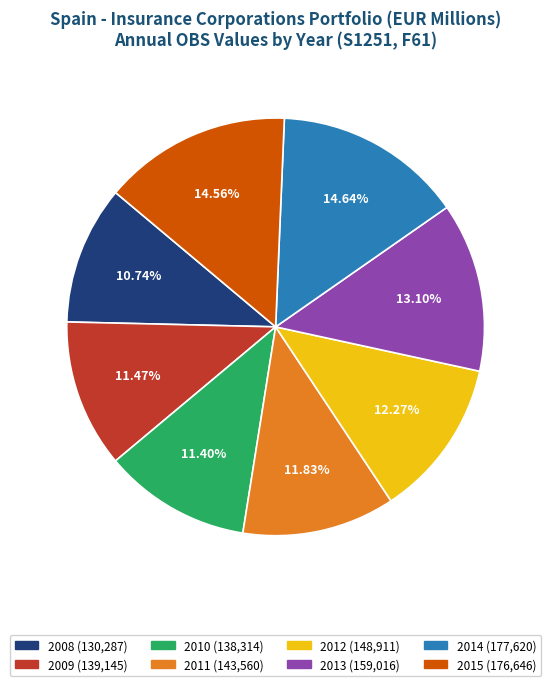

Approximately how many times larger is the value at 2008 compared to 2012?

0.9